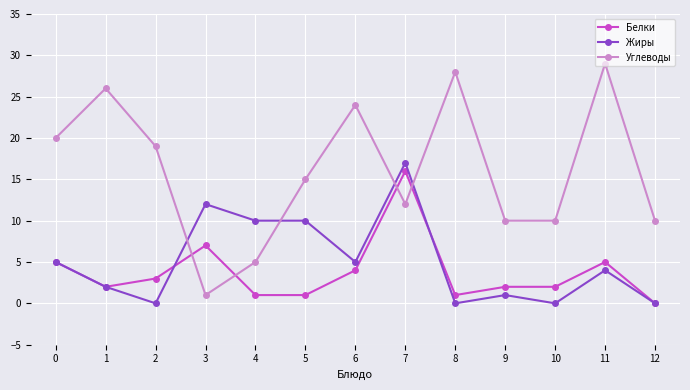

At which category is the sum across all series the highest?

7